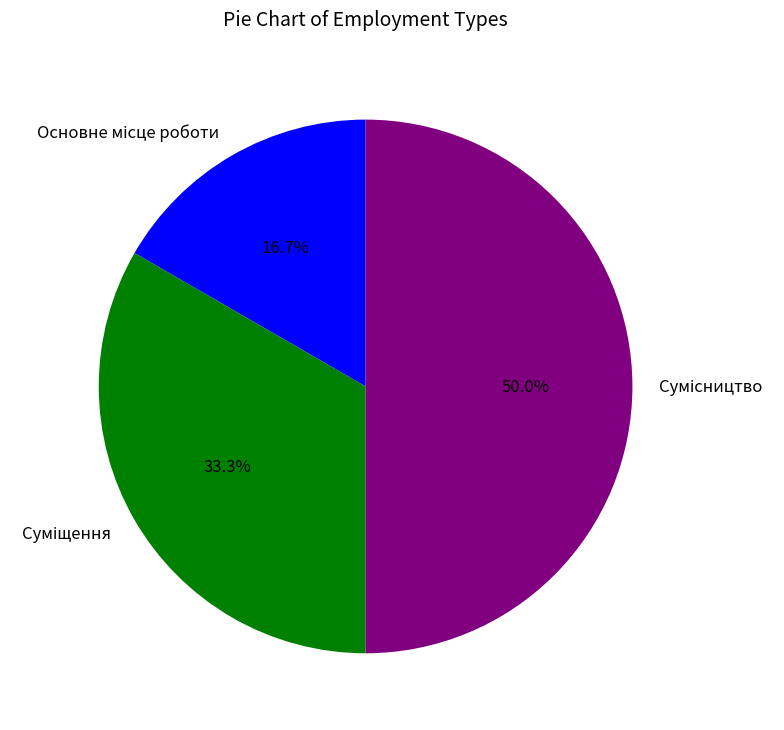

Is there any slice that represents more than half of the pie?

No